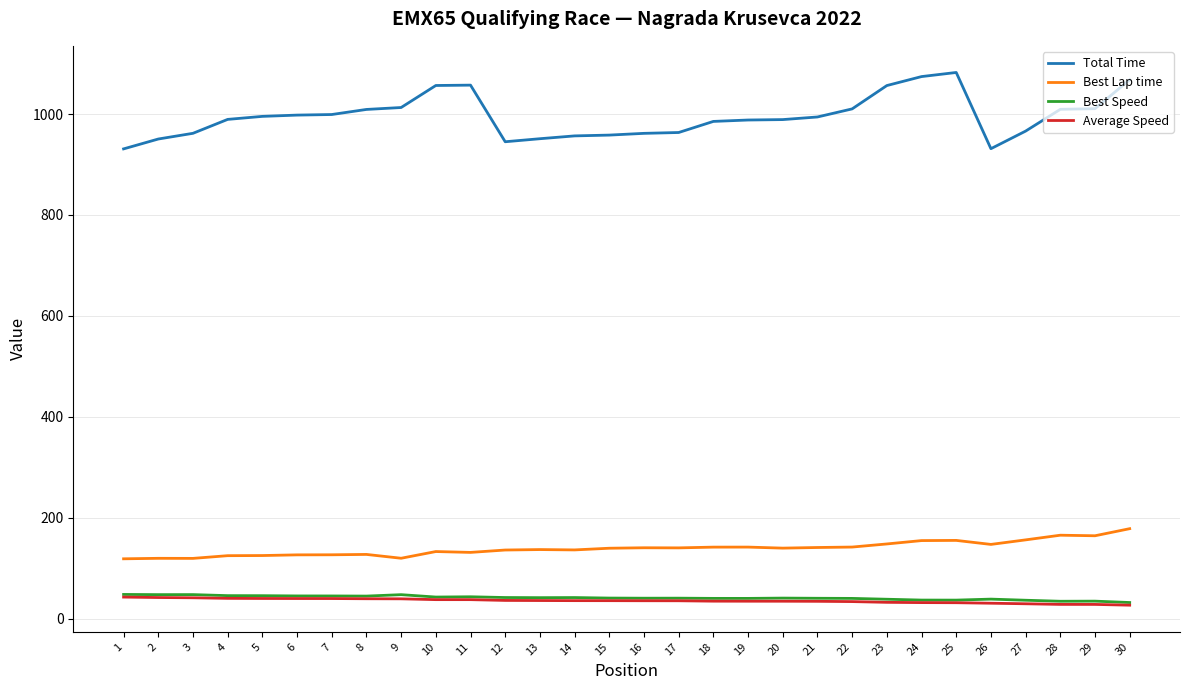

Is this an area chart (filled region under the line)?

No